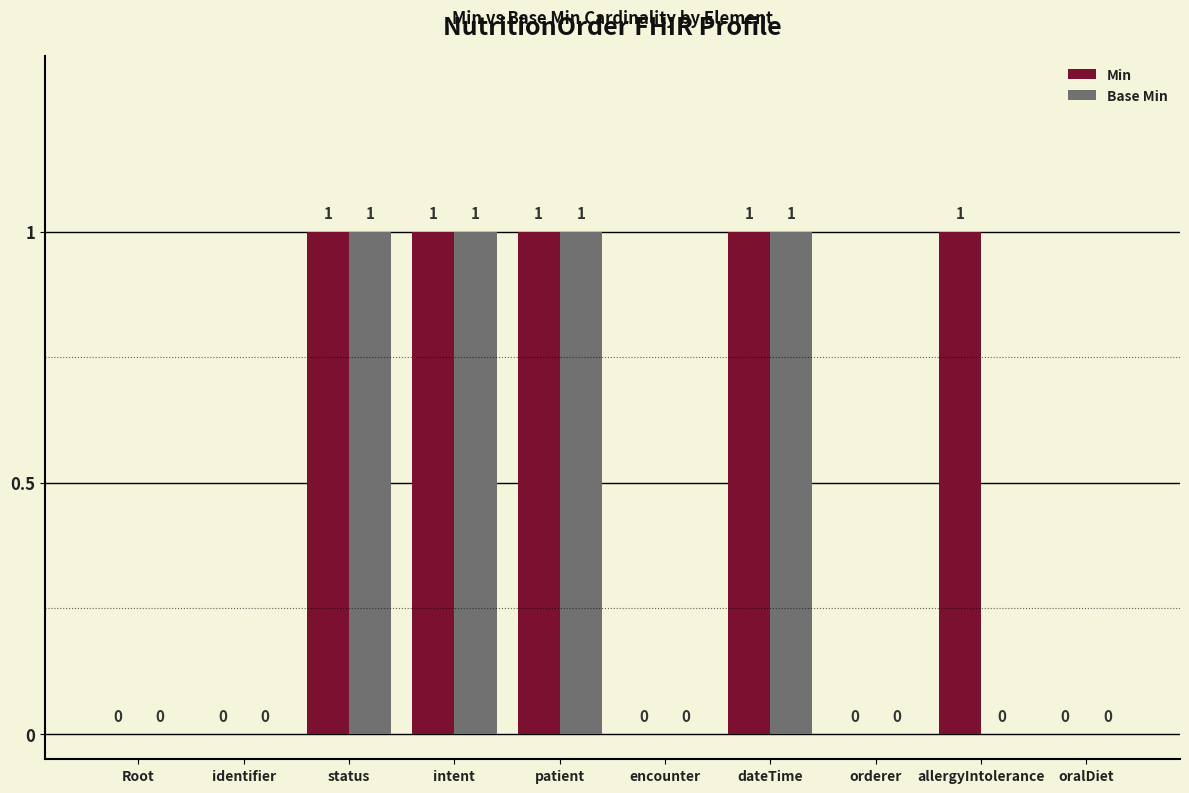

Count the number of data series in this chart.

2